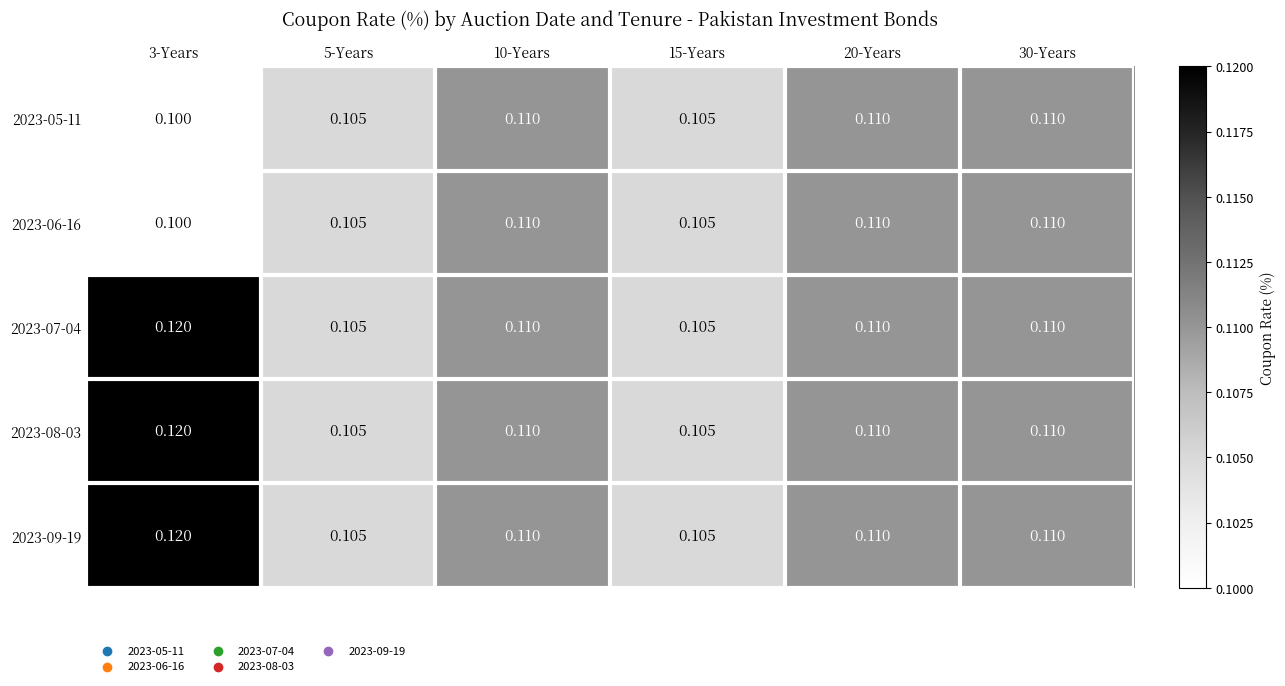

Count the number of categories in the chart.

6